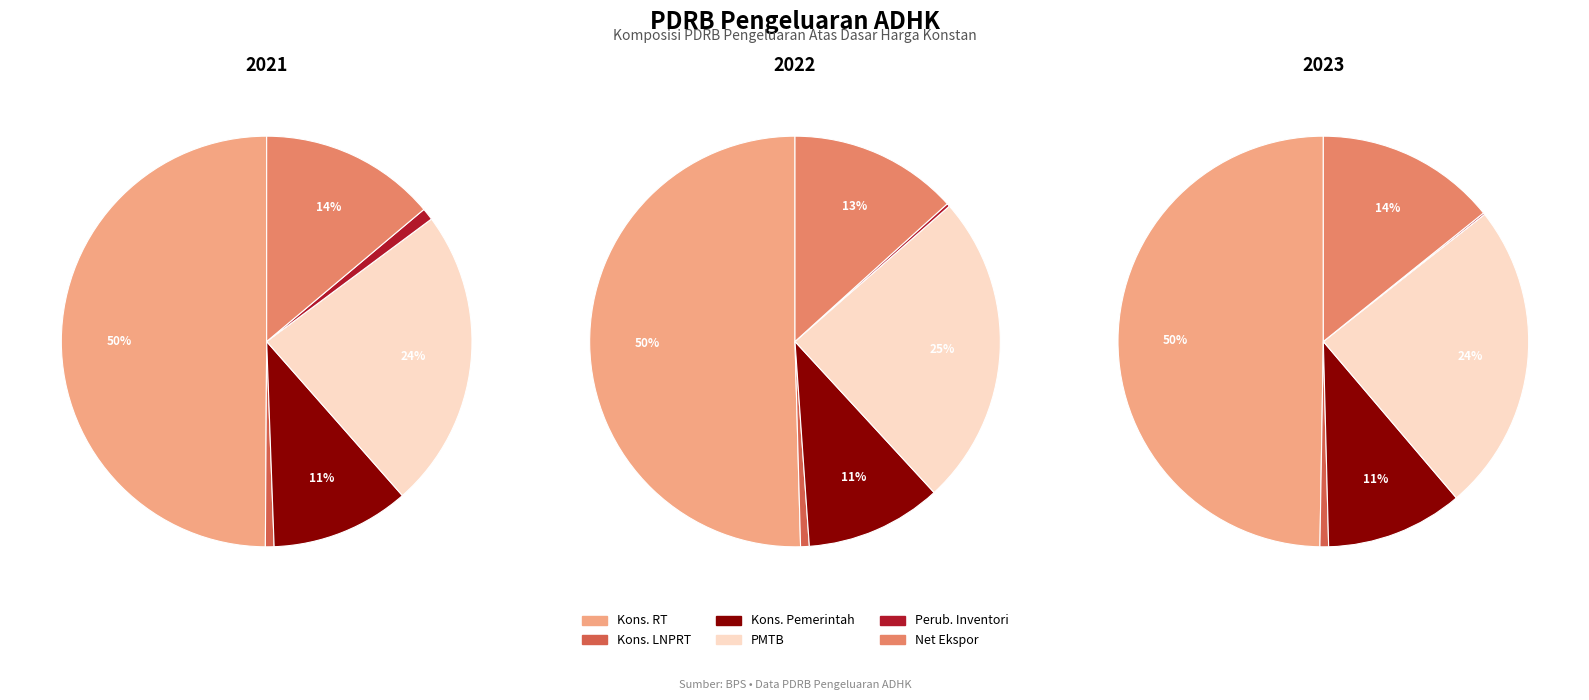

Does 3 represent more than half of the total?

No